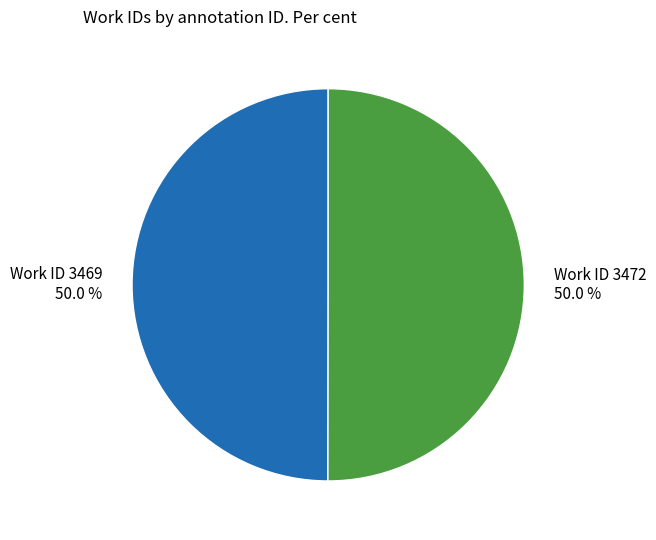

Rank the categories by value from highest to lowest.

3472, 3469